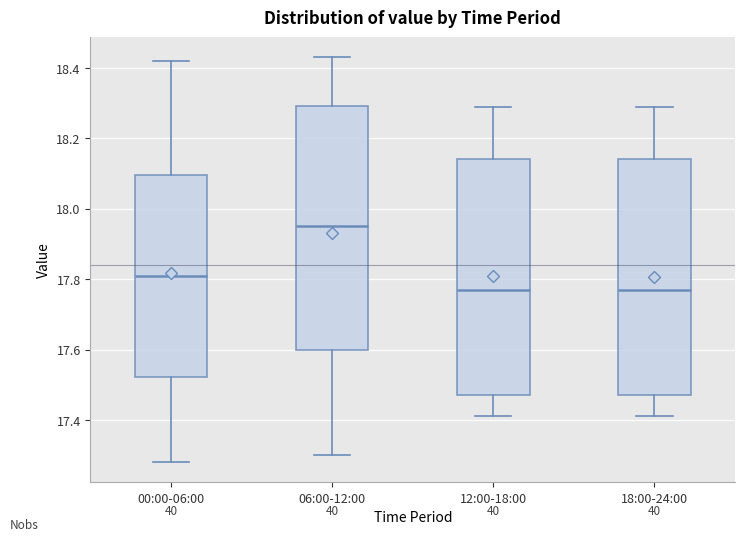

Which box's median line is the highest?

06:00-12:00